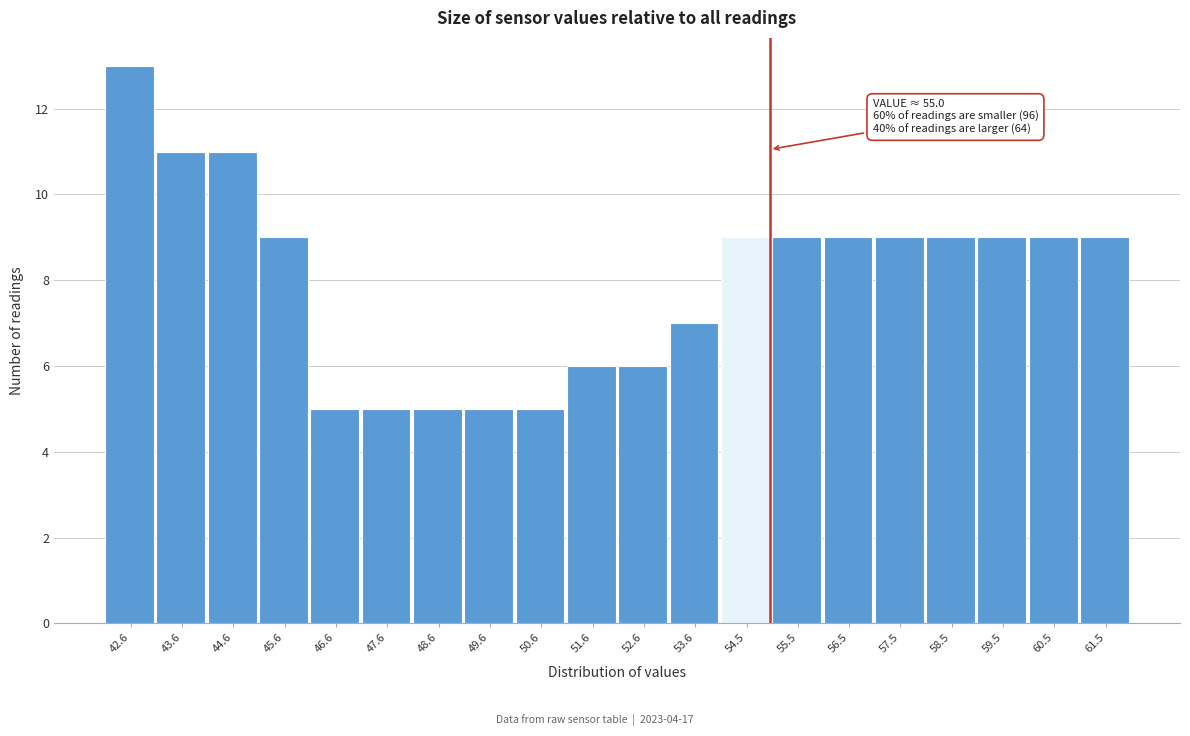

Which range on the x-axis has the tallest bar?

42.1 to 43.1